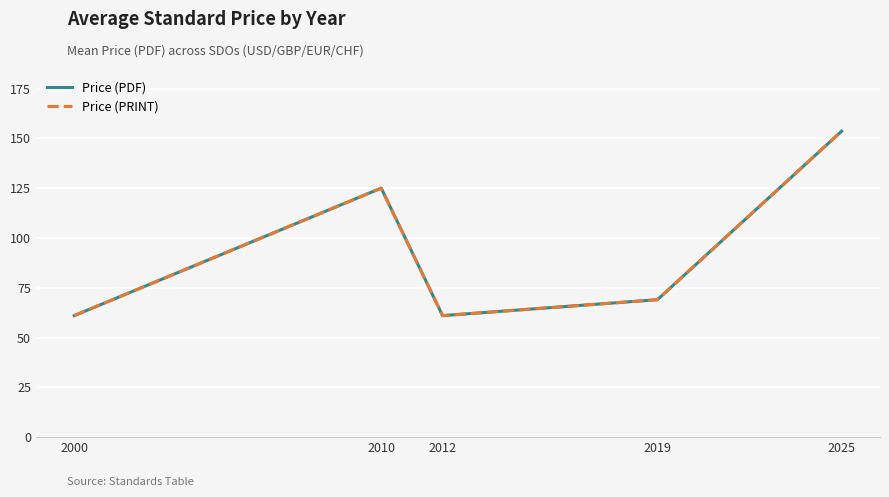

What is the difference between the maximum and minimum values in the Price (PDF) series?

92.6